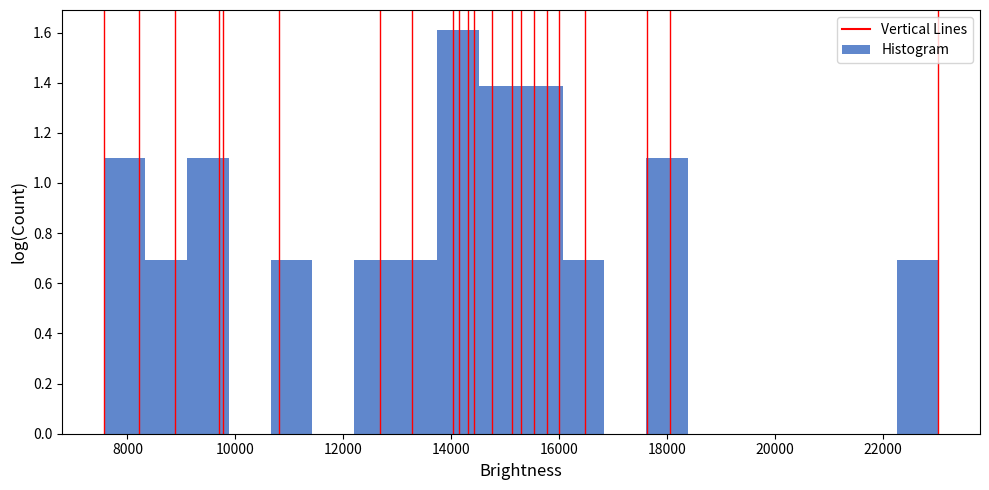

Read against the x-axis, roughly where is the centre of the tallest bar?

14200